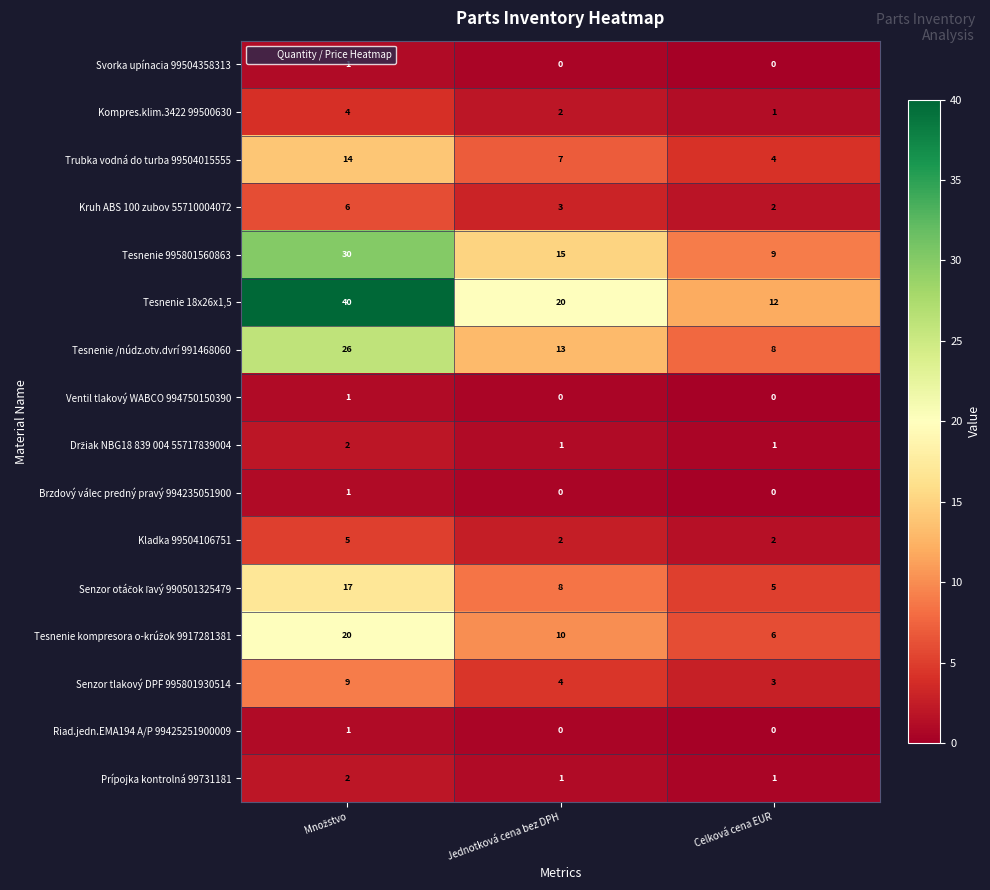

Which series has the widest spread of values?

Tesnenie 18x26x1,5